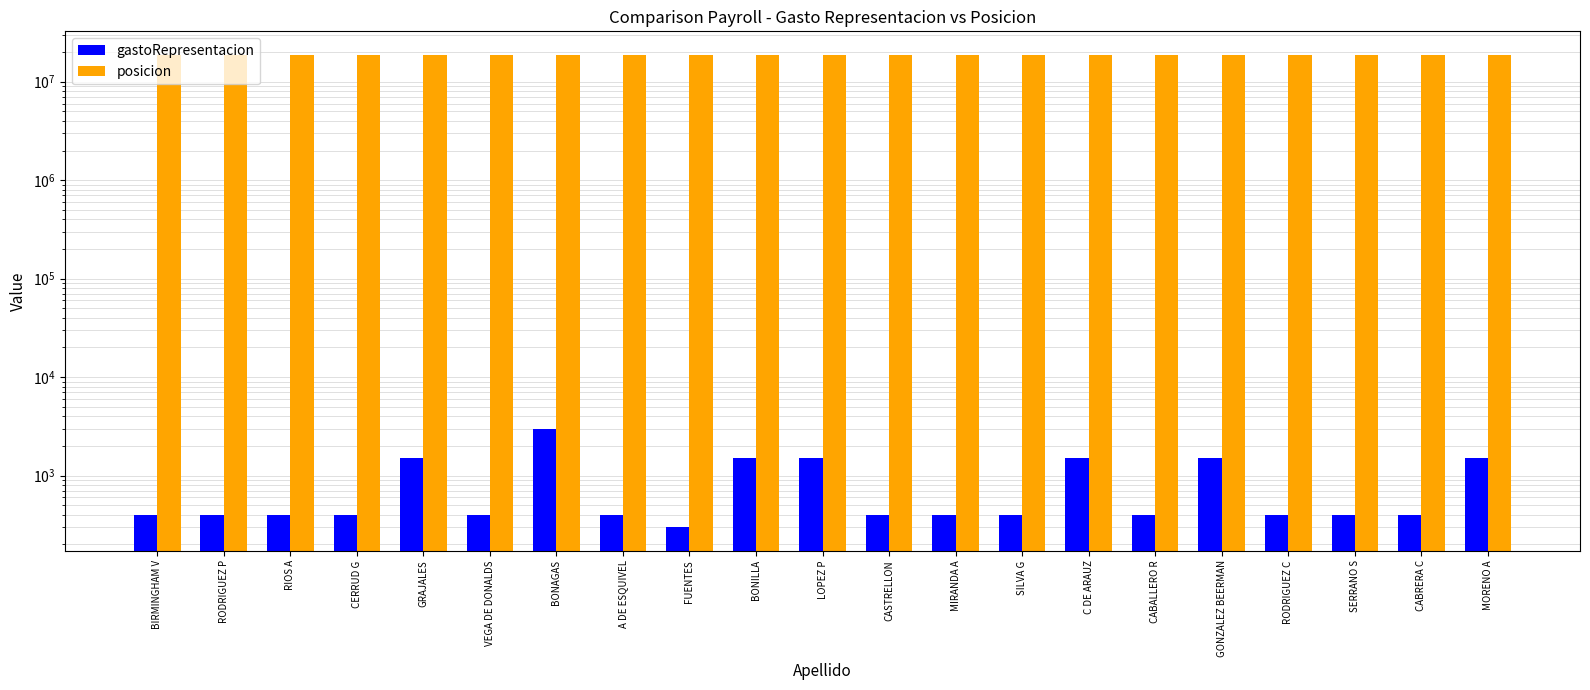

The value of gastoRepresentacion at A DE ESQUIVEL is 197. True or false?

False